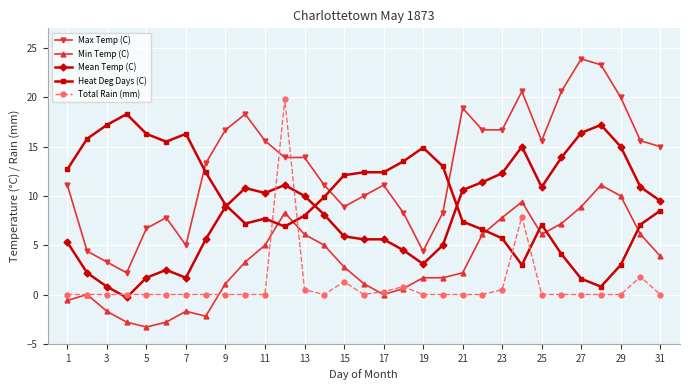

What is the average value of the Total Rain (mm) series?

1.1